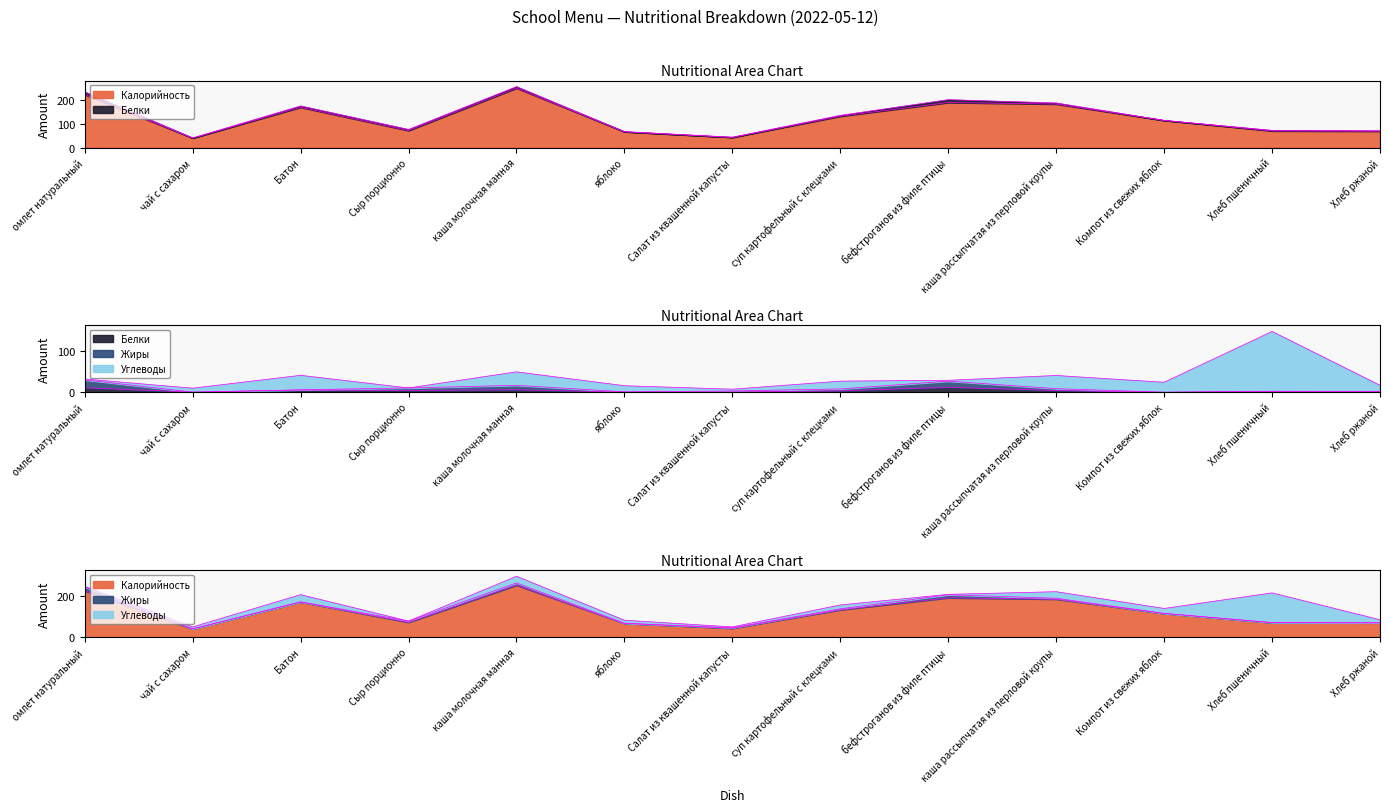

What is the spread (max minus min) of values at Компот из свежих яблок?

114.4